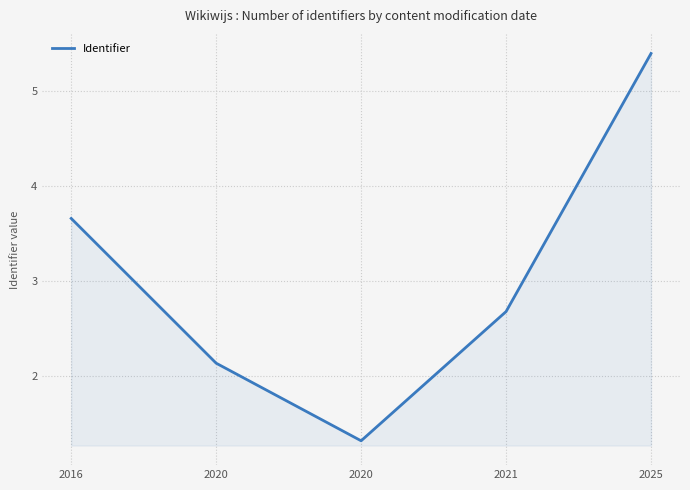

Is this an area chart (filled region under the line)?

Yes